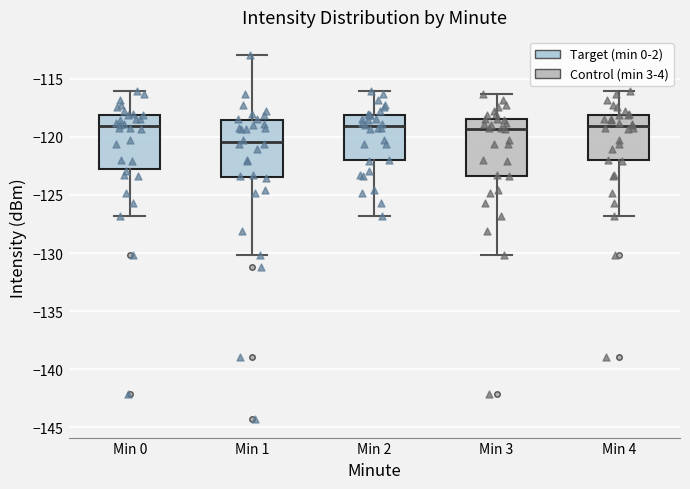

Reading left to right, transcribe this box plot: for each box, give where its median line is, the range the box spans, and where its two whiskers end, as read against the y-axis. The values are not printed on the chart, so give them approximately, as read against the axis.

Min 0: median -119.0, box -122.5 to -118.0, whiskers -127.0 to -116.0
Min 1: median -120.5, box -123.5 to -118.5, whiskers -130.0 to -113.0
Min 2: median -119.0, box -122.0 to -118.0, whiskers -127.0 to -116.0
Min 3: median -119.5, box -123.5 to -118.5, whiskers -130.0 to -116.5
Min 4: median -119.0, box -122.0 to -118.0, whiskers -127.0 to -116.0